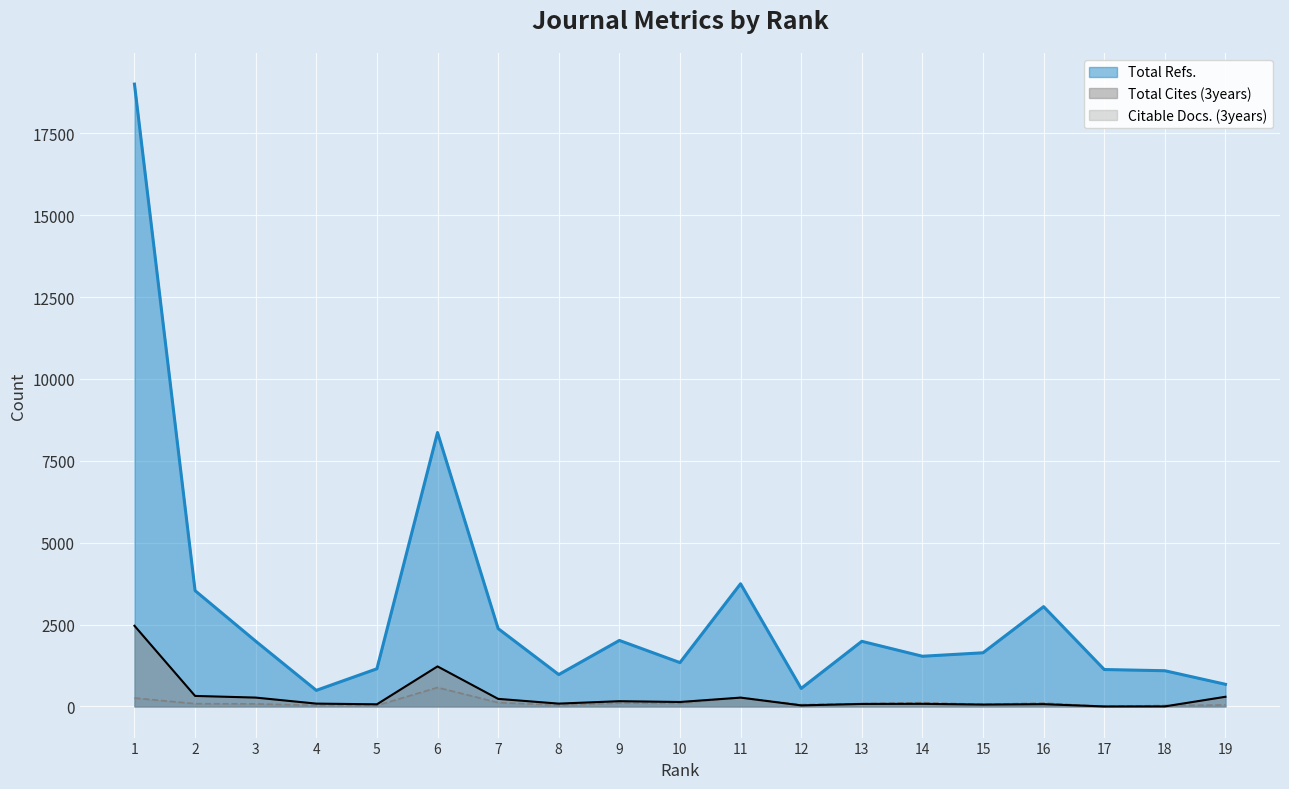

True or false: Total Cites (3years) and Total Refs. intersect in this chart.

False